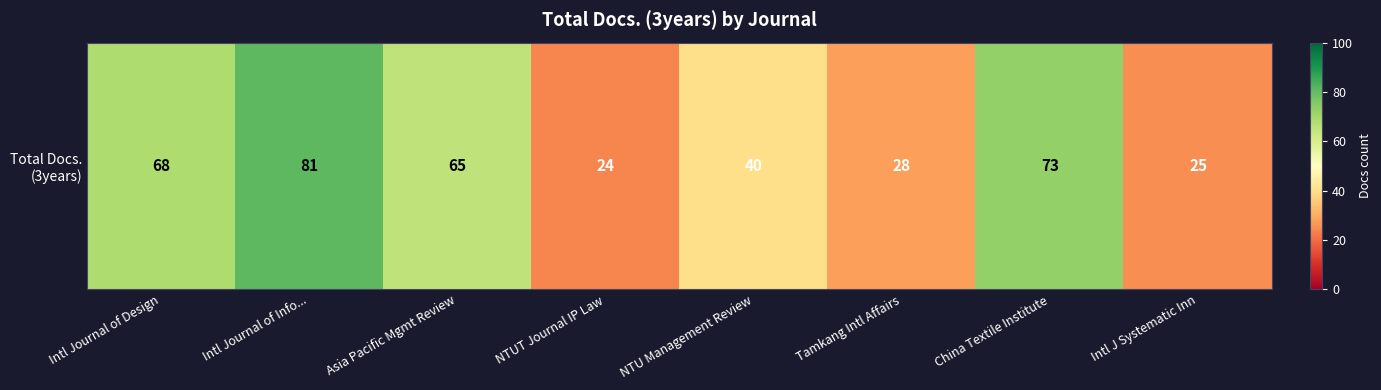

Between Asia Pacific Mgmt Review and NTU Management Review, which is larger?

Asia Pacific Mgmt Review